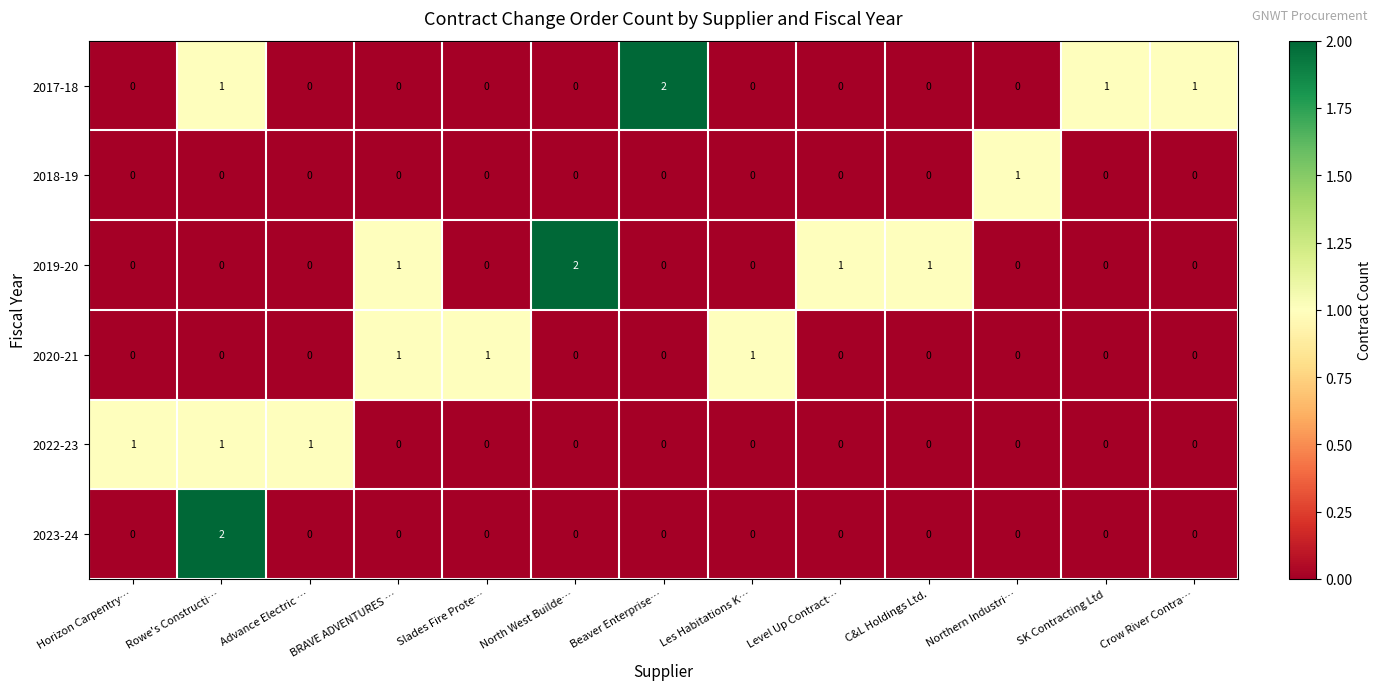

What is the sum of all 2017-18 values?

5